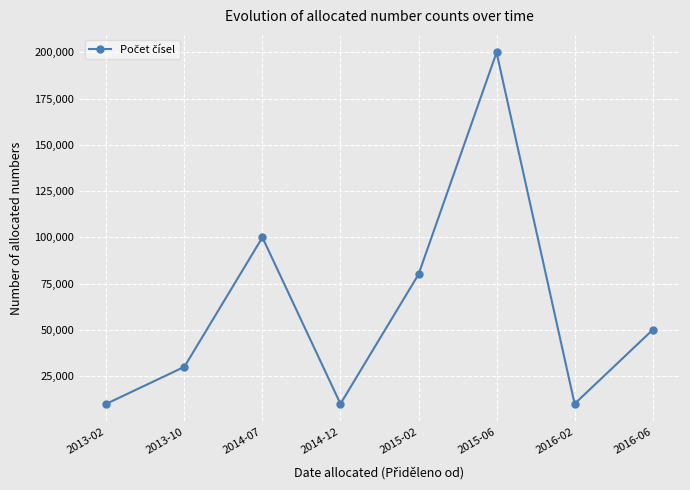

True or false: there are more than 0 points higher than both neighbors.

True